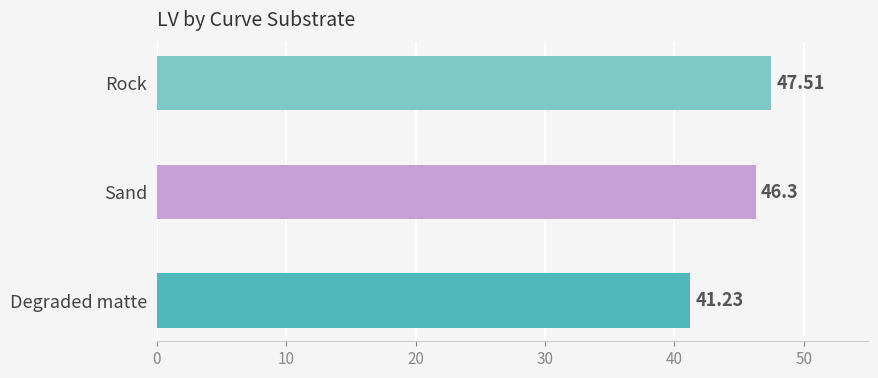

List the labels in order of value, smallest first.

Degraded matte, Sand, Rock